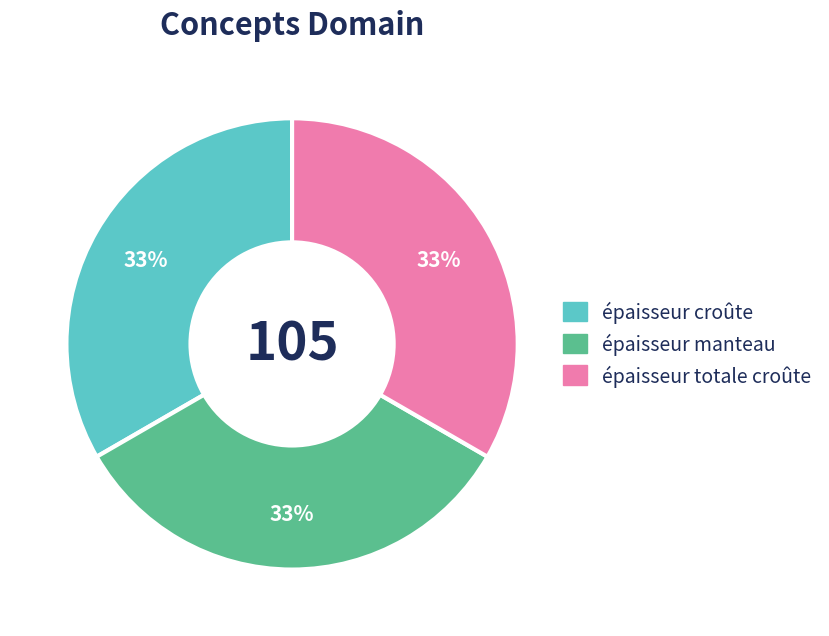

To the nearest percent, what is the average slice percentage?

33%